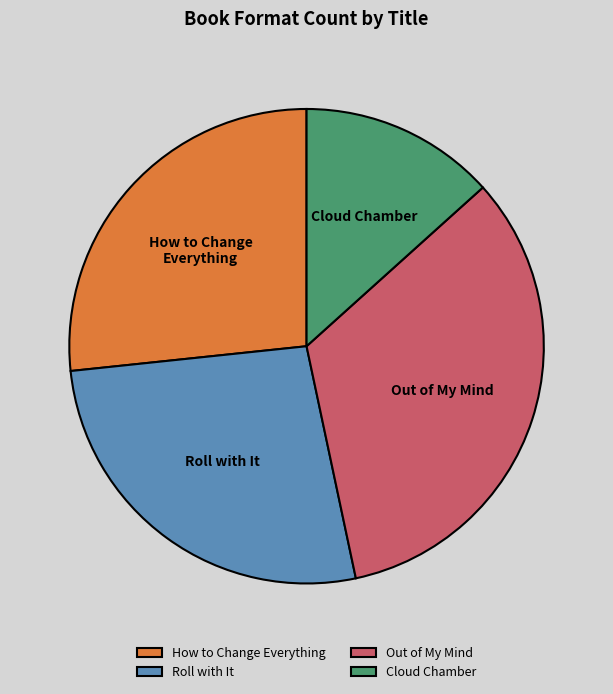

Between How to Change Everything and Cloud Chamber, which is larger?

How to Change Everything